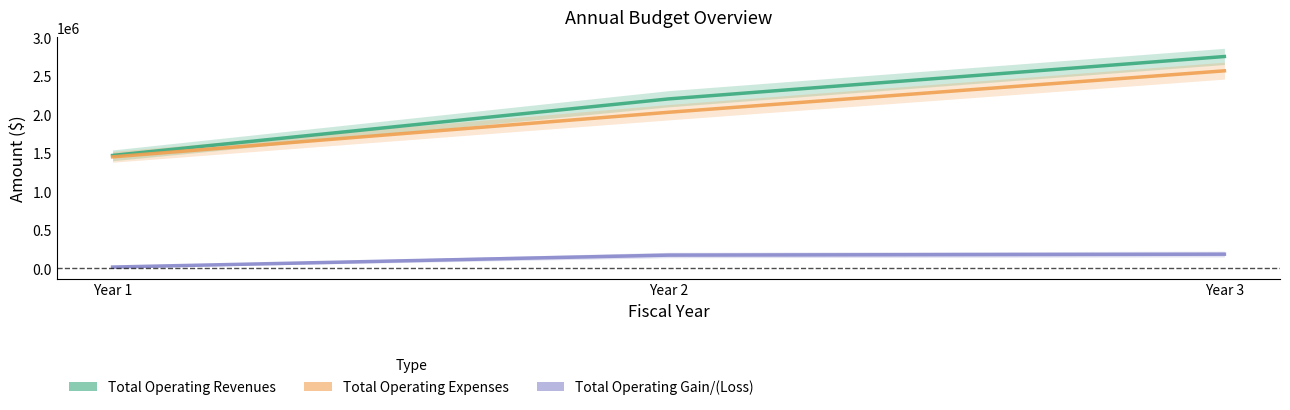

At Year 3, list the series in order from smallest to largest.

Total Operating Gain/(Loss), Total Operating Expenses, Total Operating Revenues